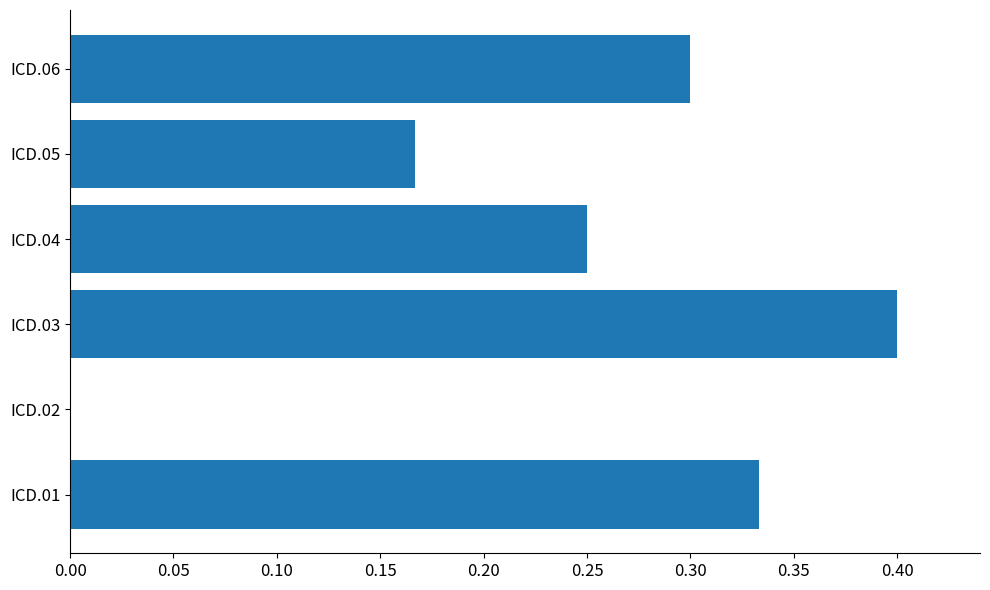

At which category does the chart reach its peak across all series?

ICD.03